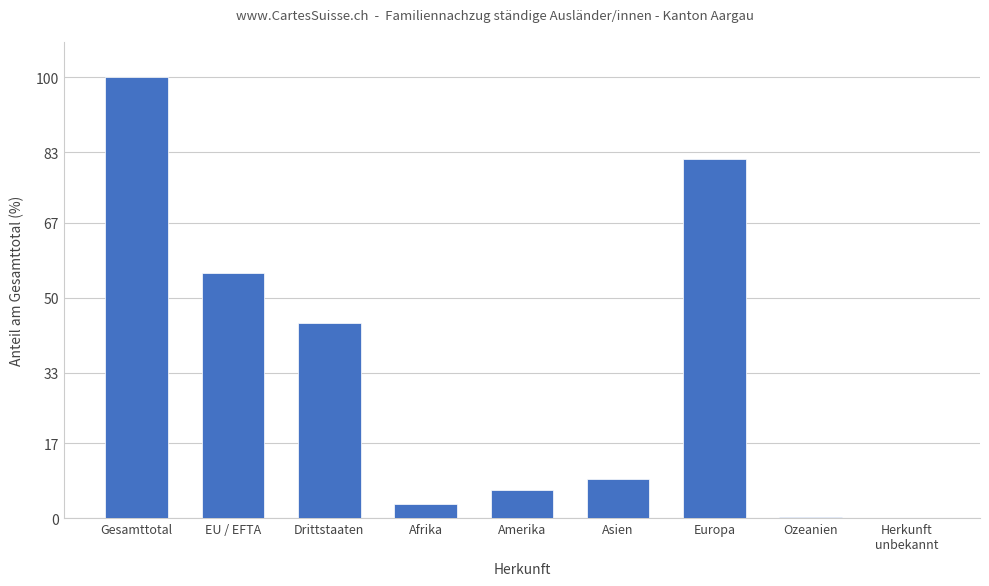

What is the maximum value shown in the chart?

100.0